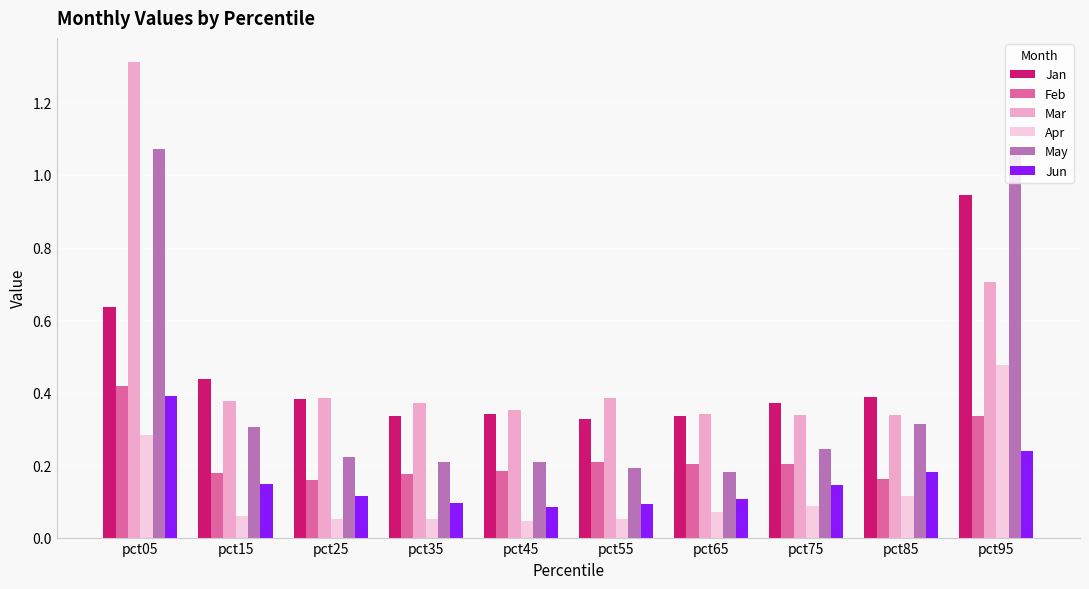

How many bars are there in total?

60